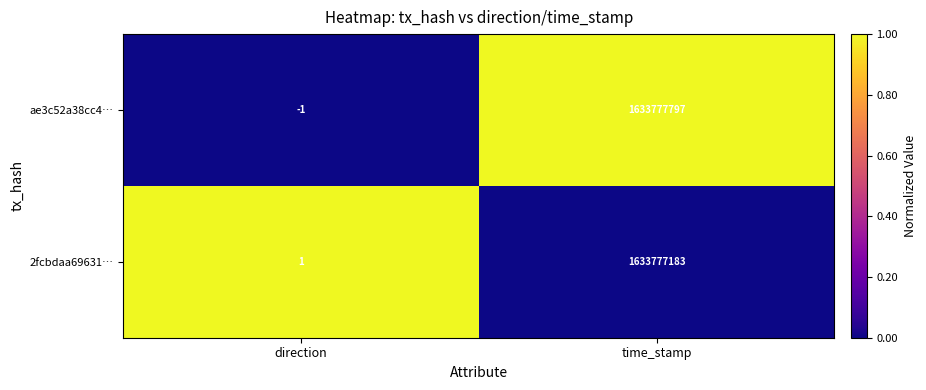

Rank the series at direction from highest to lowest value.

2fcbdaa69631…, ae3c52a38cc4…